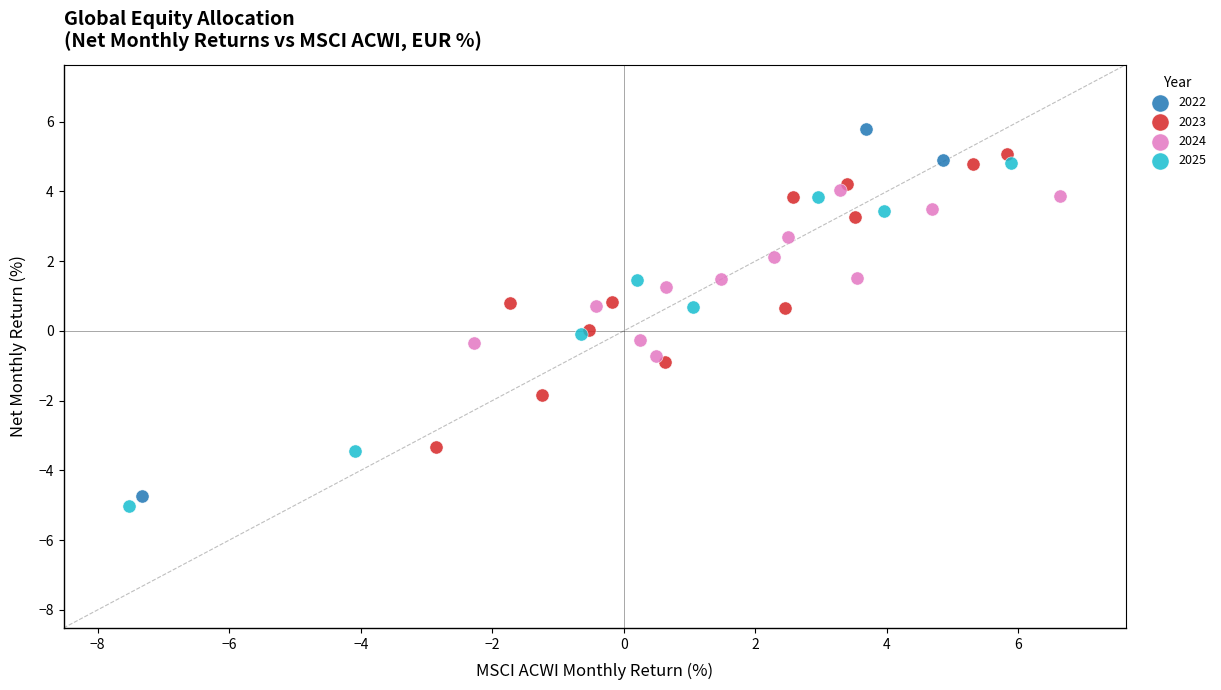

Which series reaches the maximum Y coordinate?

2022